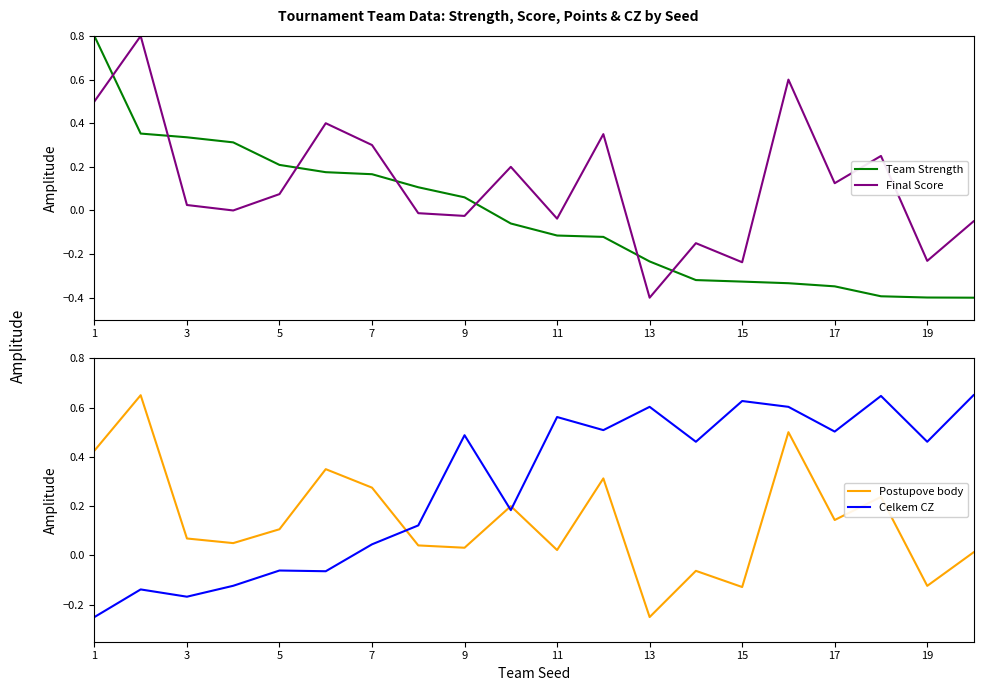

True or false: Final Score and Team Strength cross at least once.

True